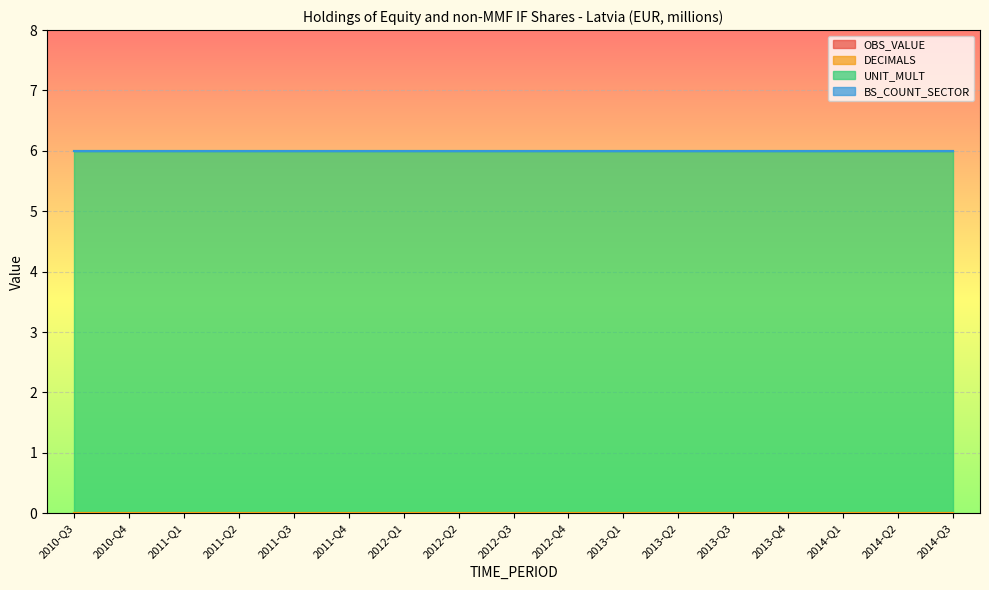

Which has a higher value, 2013-Q4 or 2012-Q3?

2013-Q4